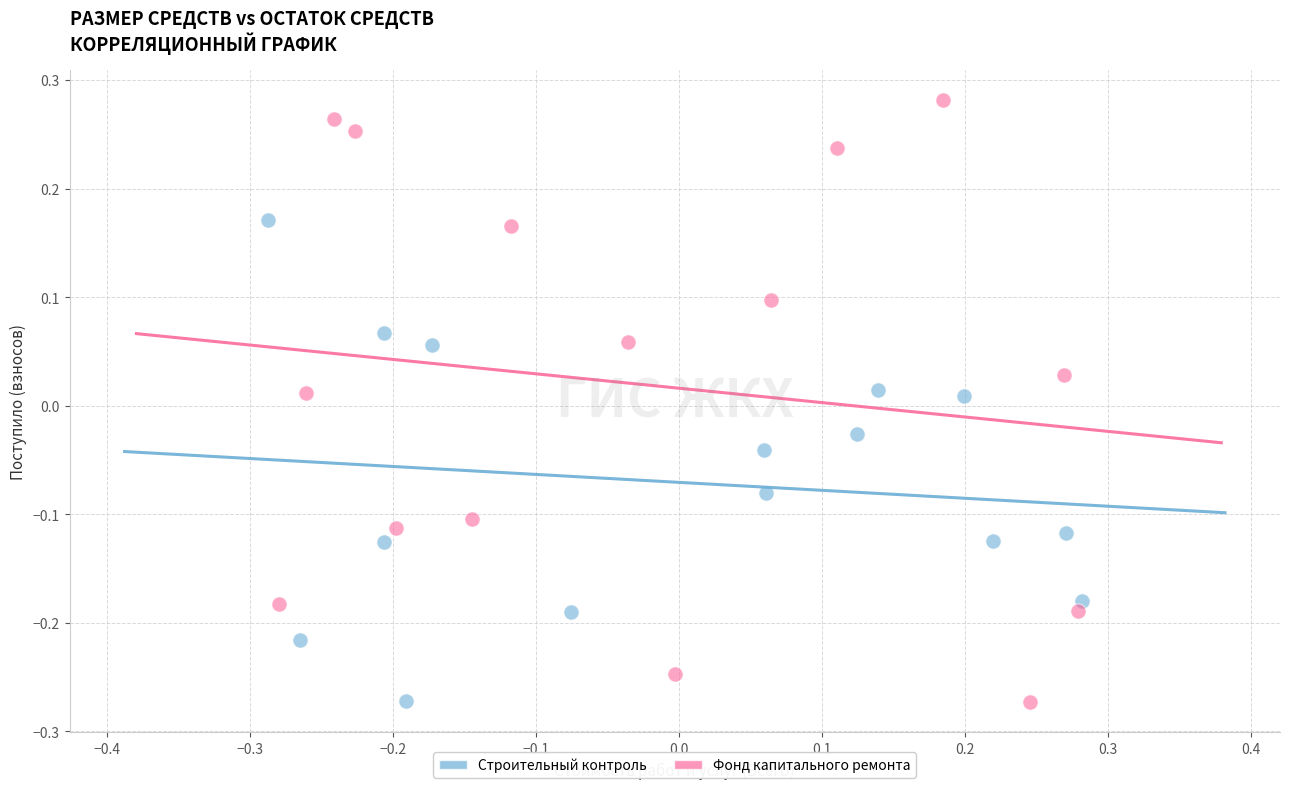

Which series contains the highest Y value?

Фонд капитального ремонта